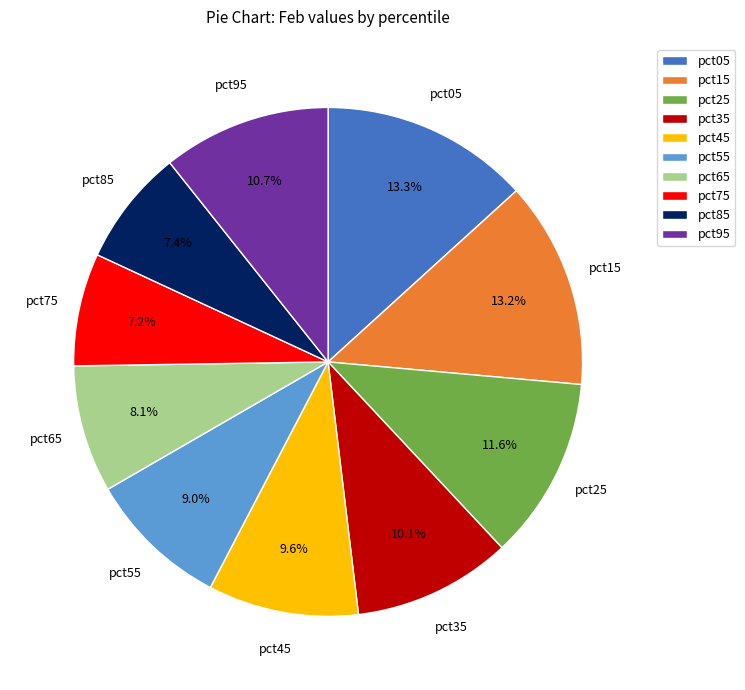

How many segments does this pie chart have?

10